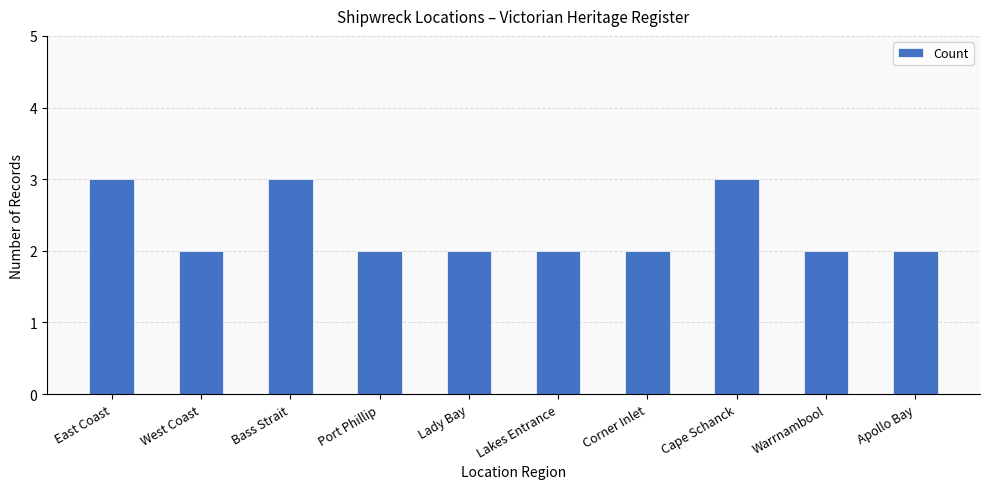

Reading left to right, extract all data points from this chart.

3	2	3	2	2	2	2	3	2	2